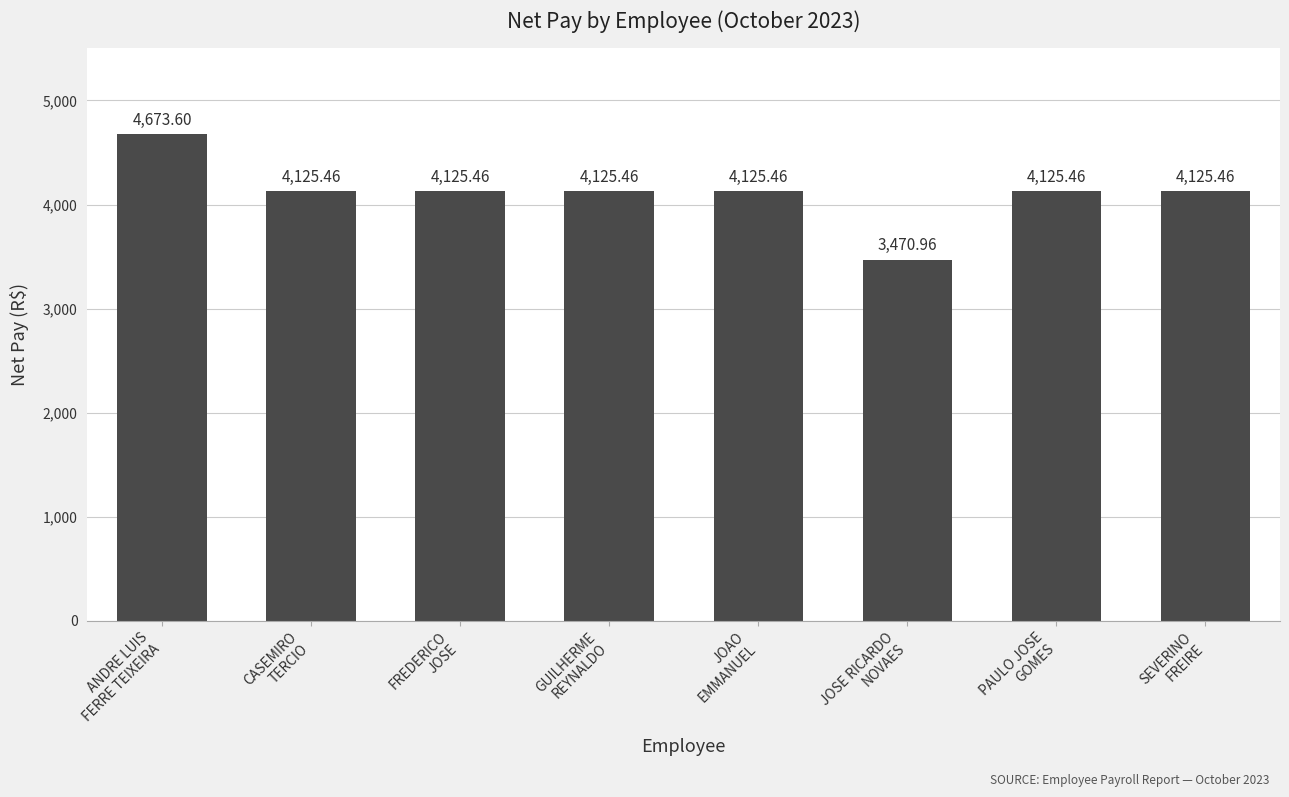

Which category has the lowest value across all series?

JOSE RICARDO
NOVAES